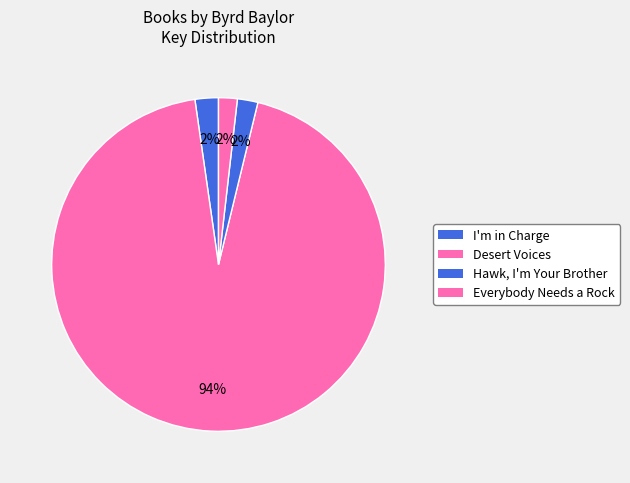

How many slices are in this pie chart?

4